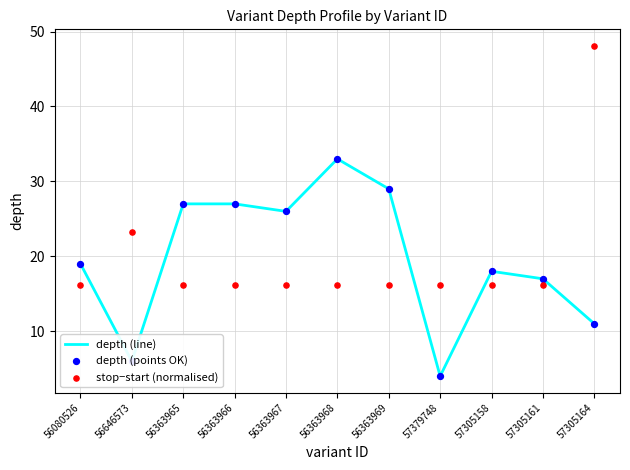

Is the value of stop−start (normalised) at 57305158 greater than the value of depth (line) at 57305161?

No